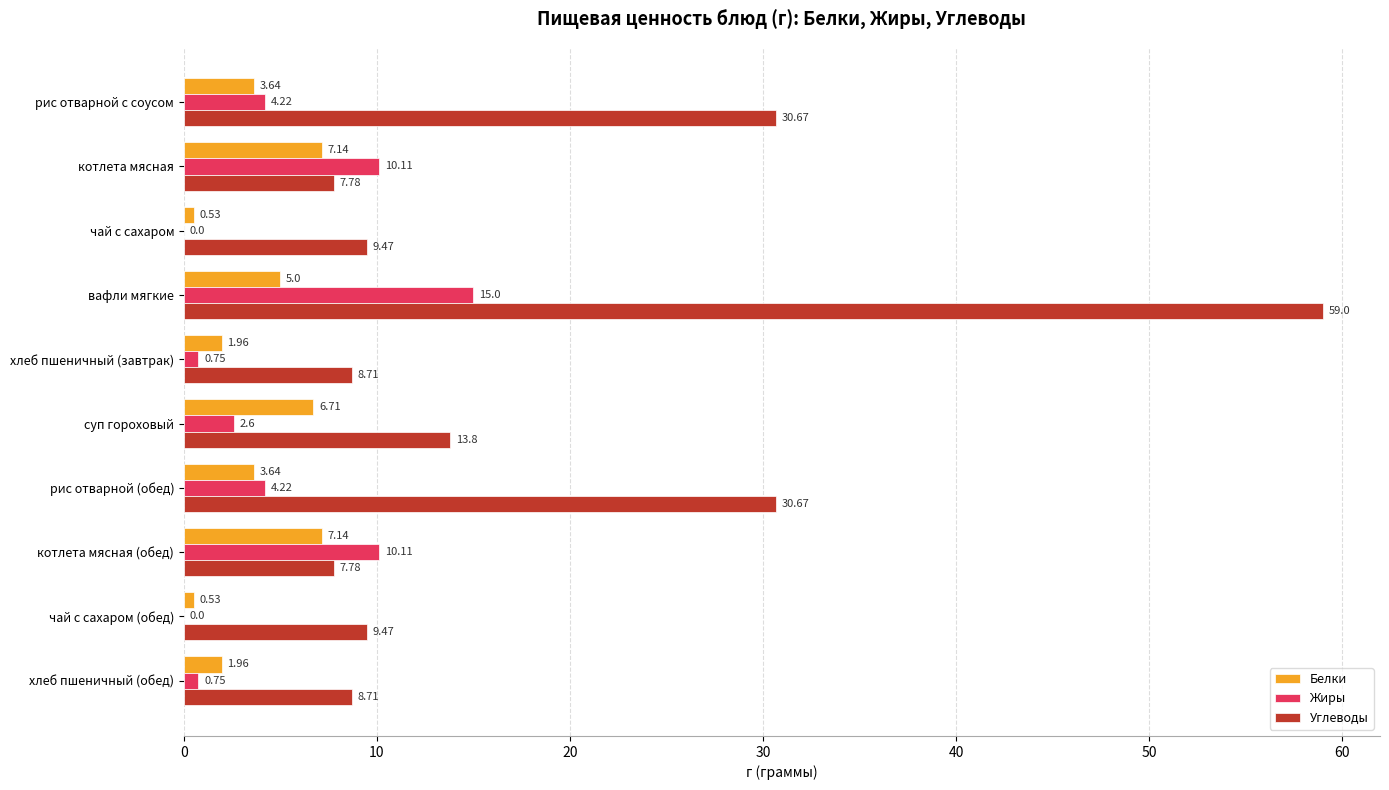

Which series has the largest total across all categories?

Углеводы